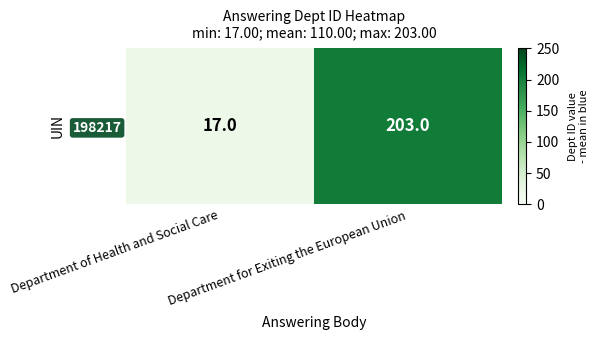

The chart shows a value of 17 at Department of Health and Social Care. True or false?

True